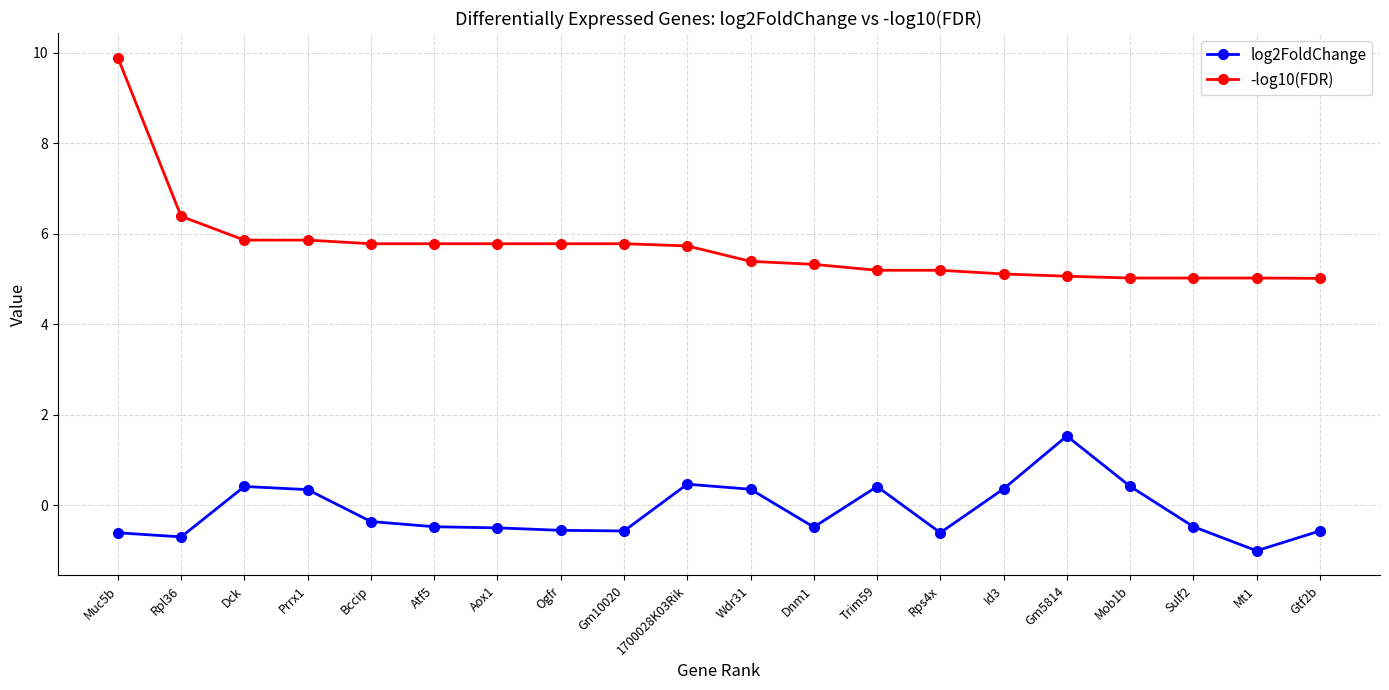

List the series in order of their peak value, lowest first.

log2FoldChange, -log10(FDR)